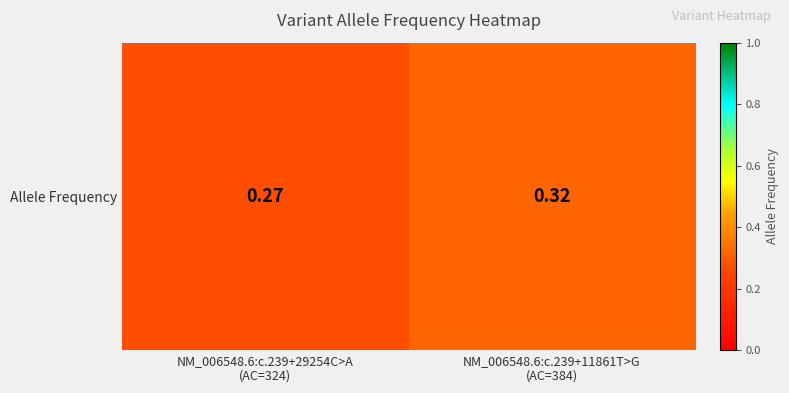

True or false: the data shows 0.5 at NM_006548.6:c.239+11861T>G
(AC=384).

False